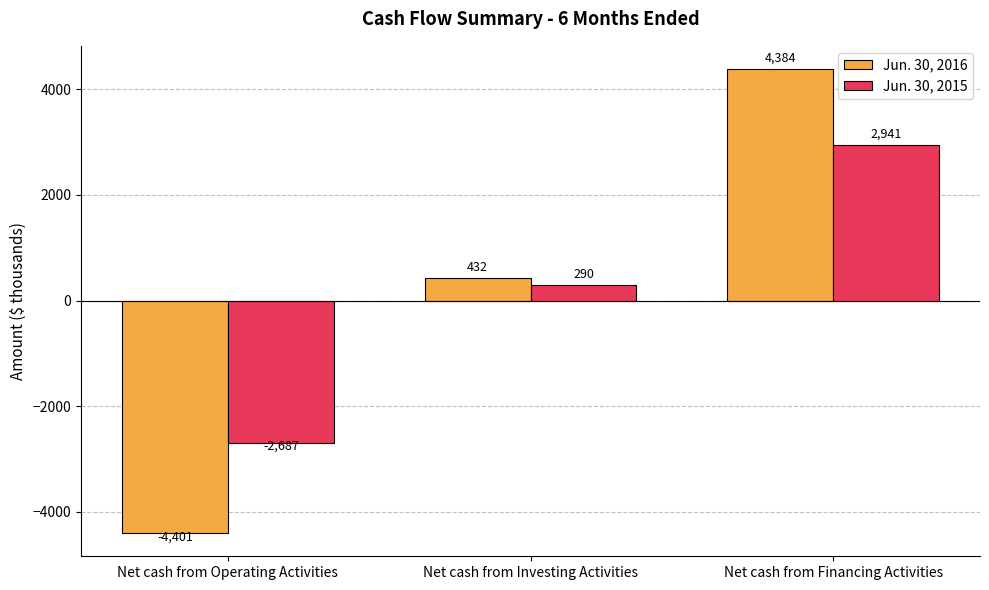

Count the Jun. 30, 2015 values in the range -2687 to 2941.

3